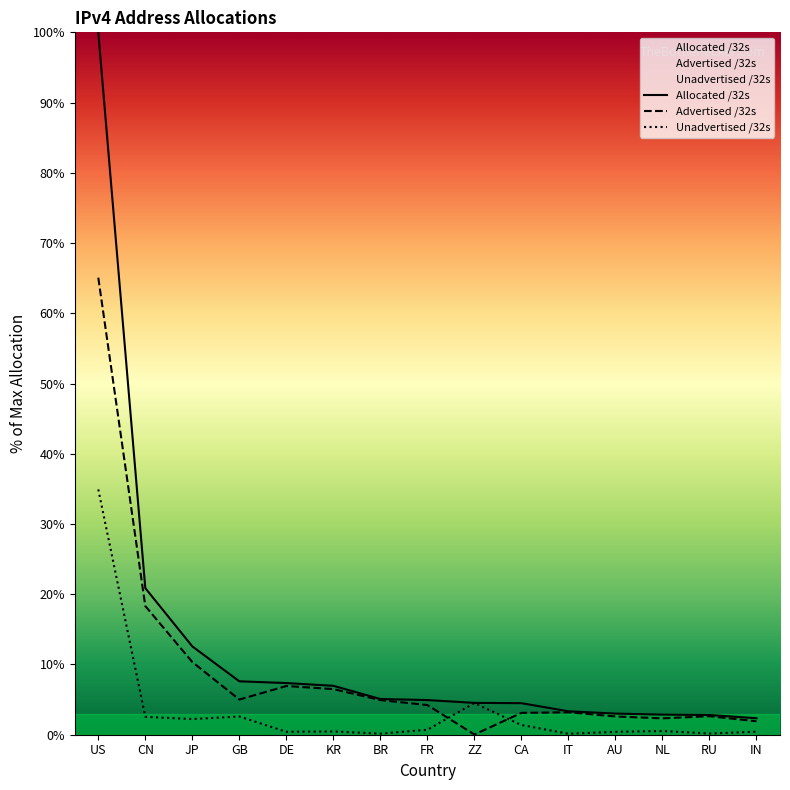

What value does the Unadvertised /32s series have at NL?

0.5